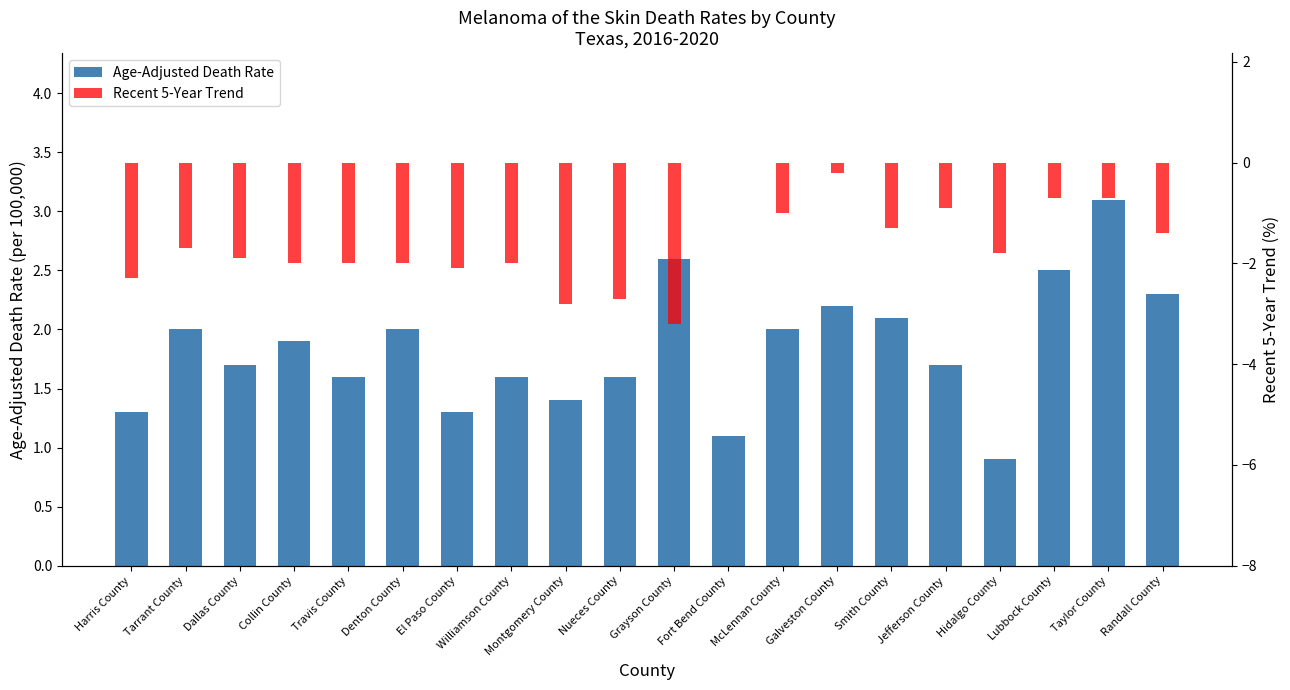

Which series has the largest total across all categories?

Age-Adjusted Death Rate